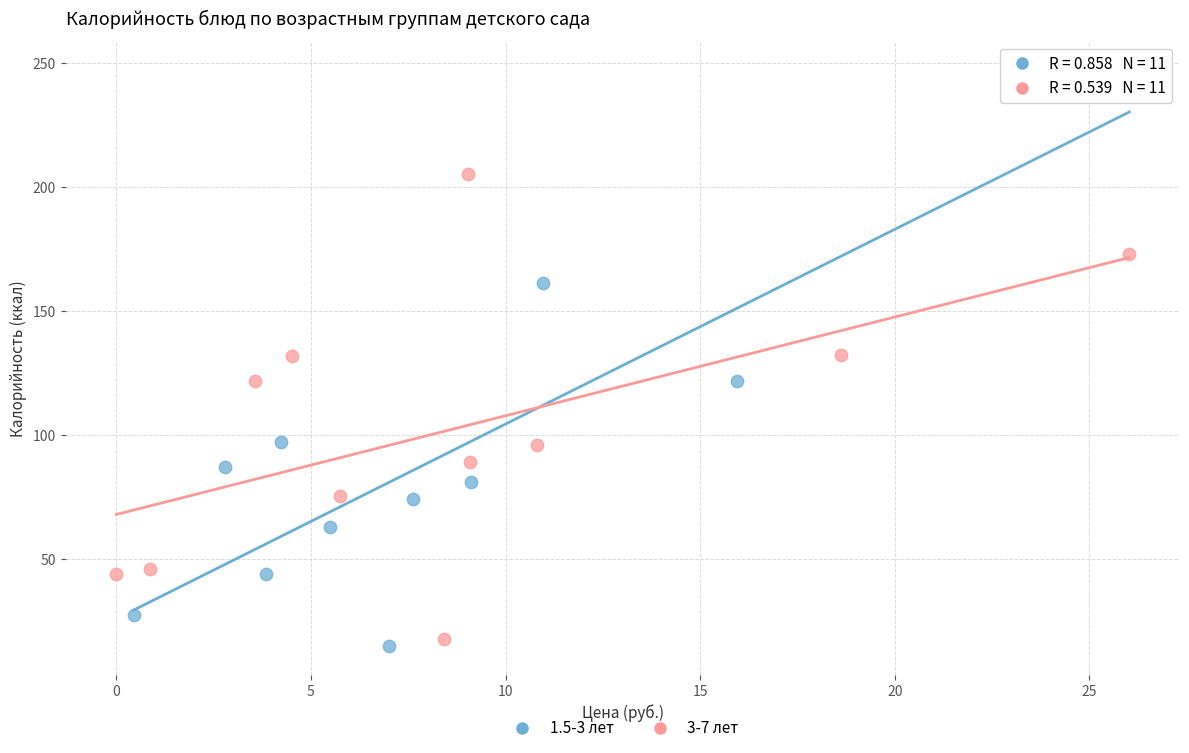

Which series has the largest Y range (max minus min)?

1.5-3 лет